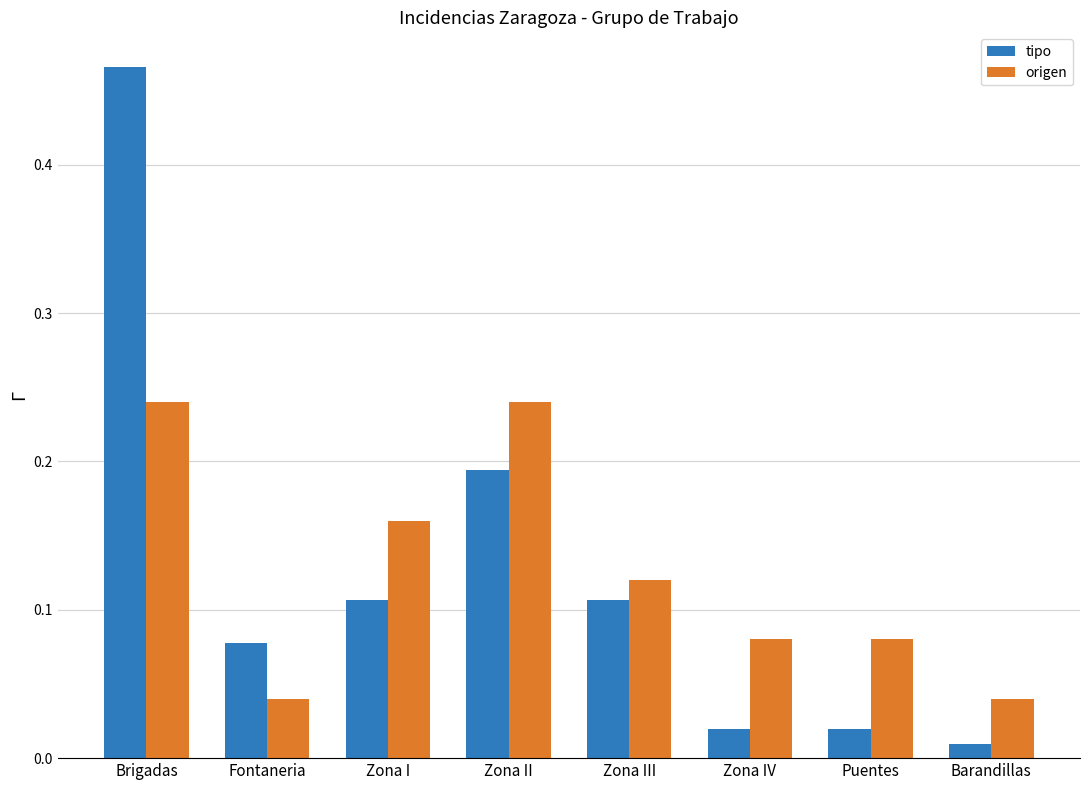

The origen series shows 0.1 at Zona I. True or false?

False